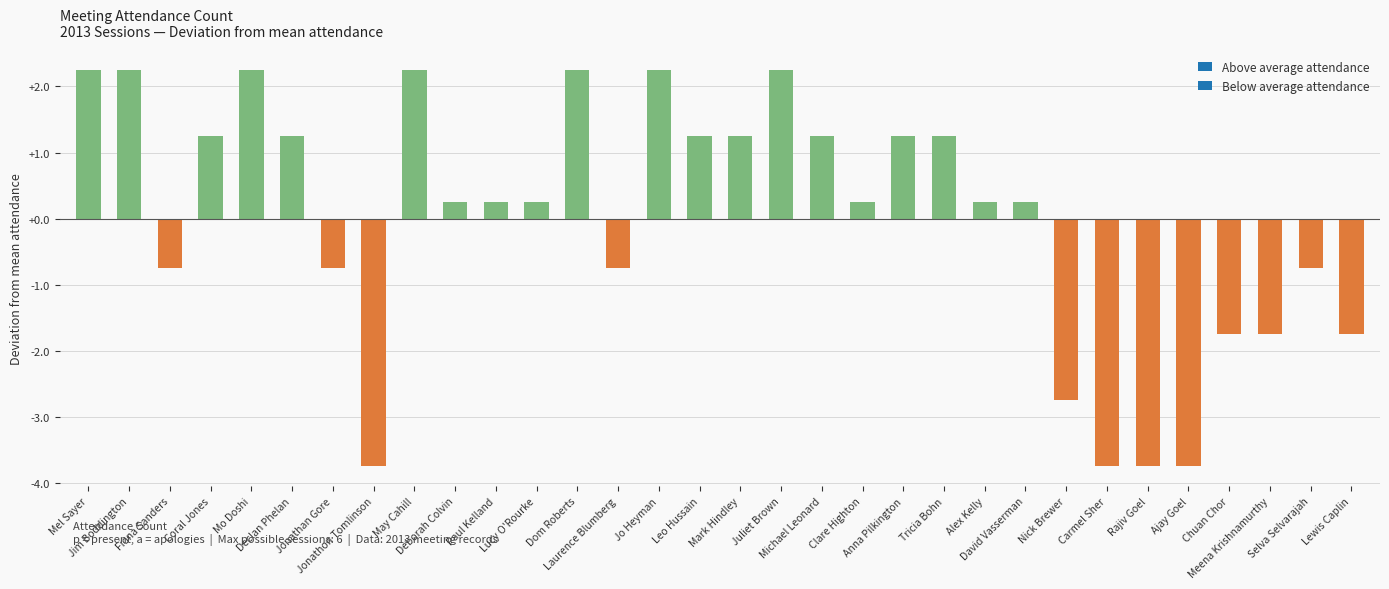

Which has a higher value, Lewis Caplin or Fiona Sanders?

Fiona Sanders